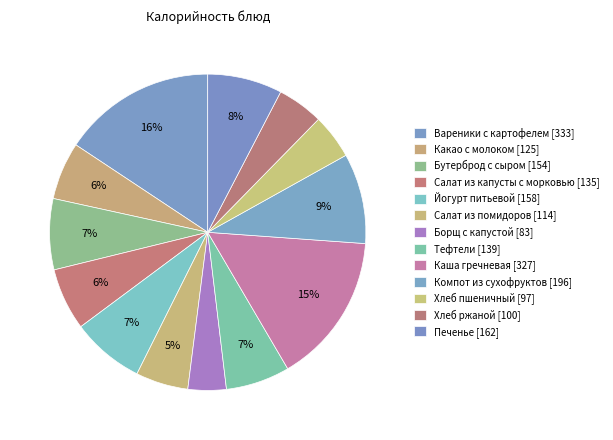

True or false: Хлеб ржаной accounts for 5% of the total.

True